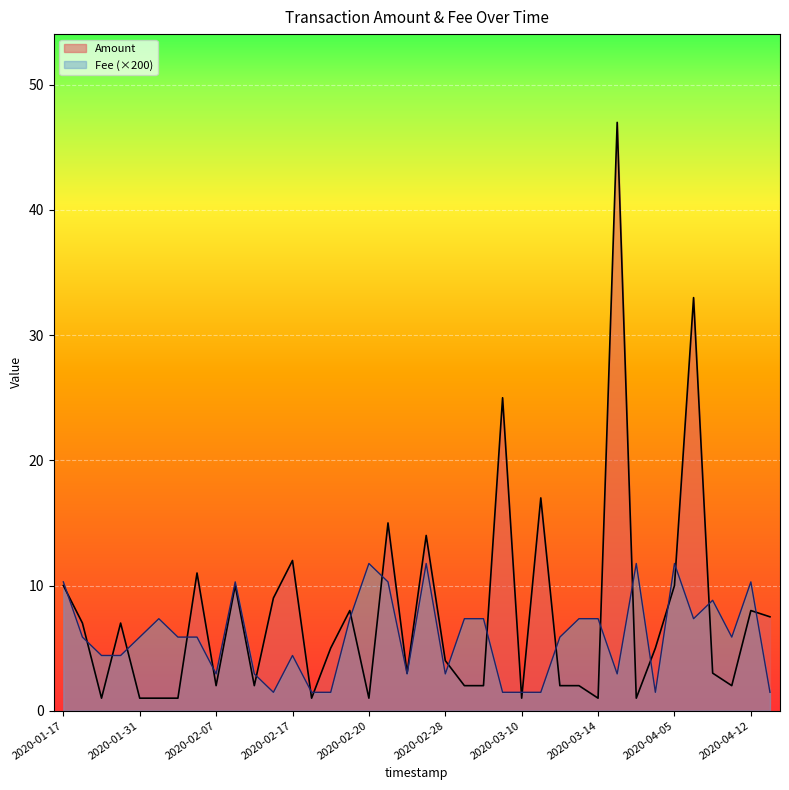

What is the highest value of the Amount series?

47.0